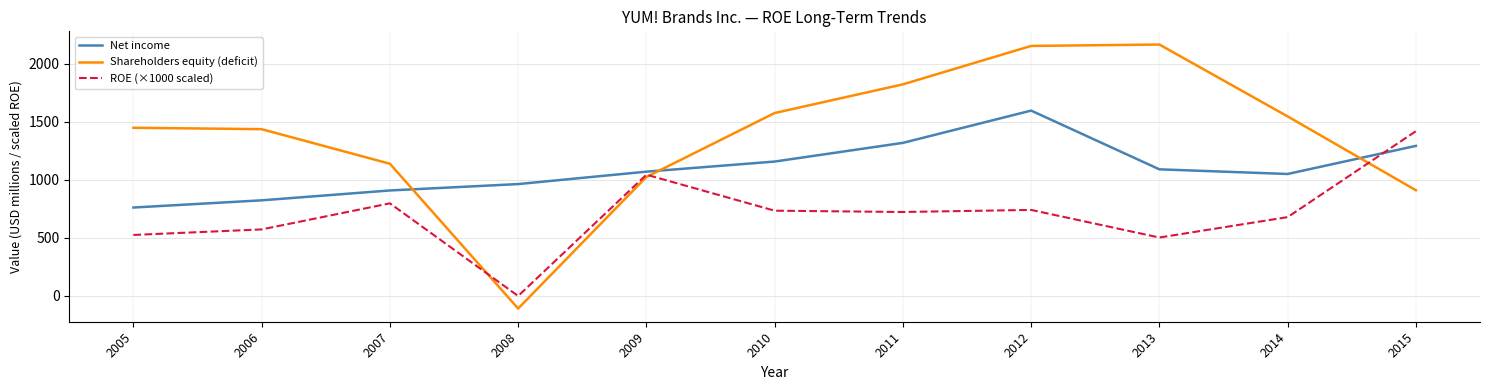

At which label does ROE (×1000 scaled) first exceed 723?

2007